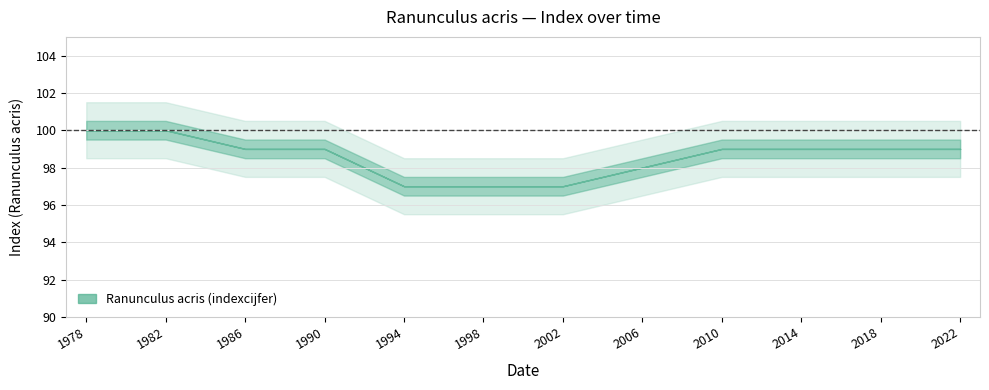

How many lines are shown in the chart?

2